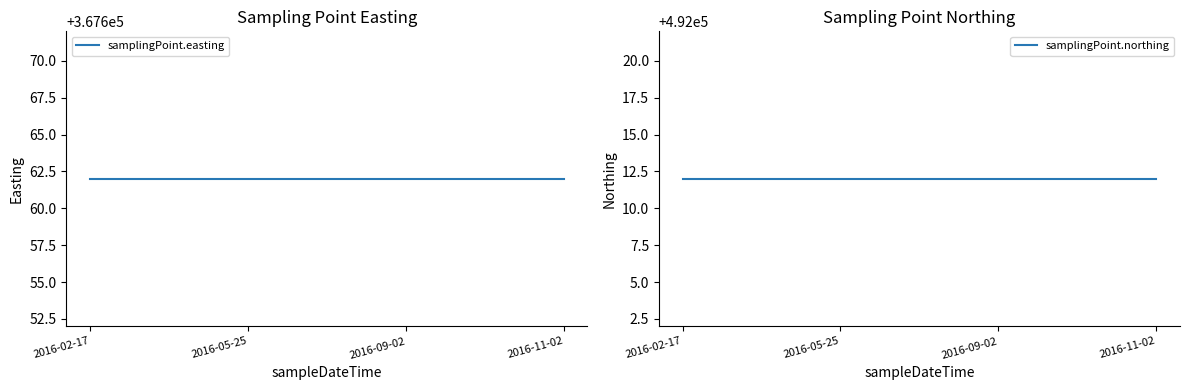

Which series has the largest total across all categories?

samplingPoint.northing